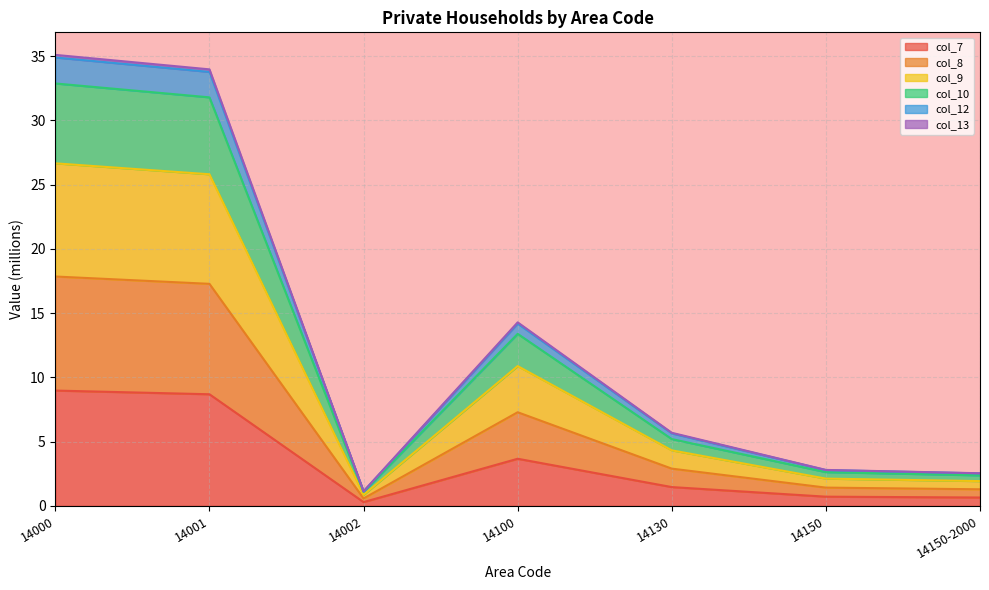

Count the number of data series in this chart.

6